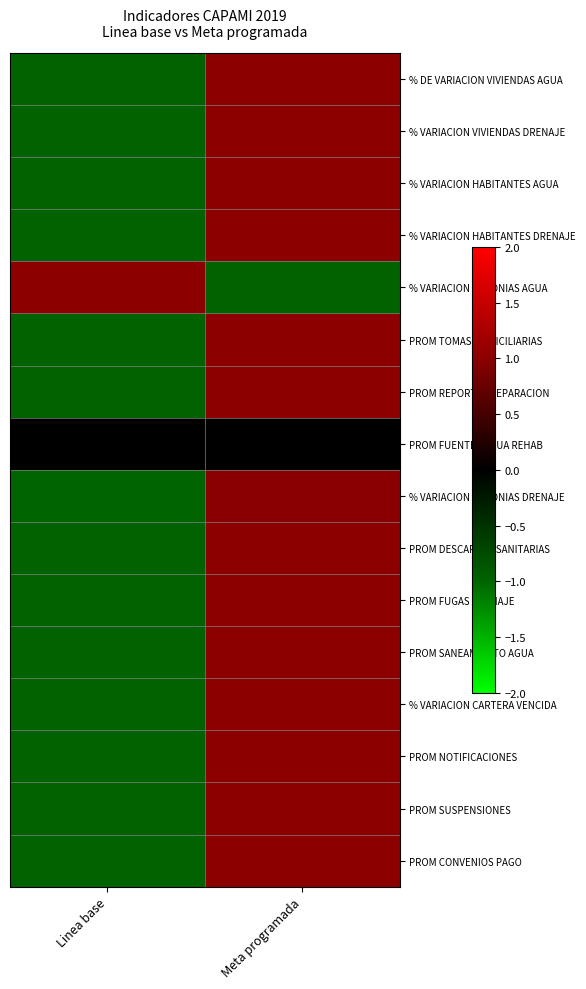

Reading left to right, list all the values displayed in this chart.

% DE VARIACION VIVIENDAS AGUA: Linea base=-1.0	Meta programada=1.0
% VARIACION VIVIENDAS DRENAJE: Linea base=-1.0	Meta programada=1.0
% VARIACION HABITANTES AGUA: Linea base=-1.0	Meta programada=1.0
% VARIACION HABITANTES DRENAJE: Linea base=-1.0	Meta programada=1.0
% VARIACION COLONIAS AGUA: Linea base=1.0	Meta programada=-1.0
PROM TOMAS DOMICILIARIAS: Linea base=-1.0	Meta programada=1.0
PROM REPORTES REPARACION: Linea base=-1.0	Meta programada=1.0
PROM FUENTES AGUA REHAB: Linea base=0.0	Meta programada=0.0
% VARIACION COLONIAS DRENAJE: Linea base=-1.0	Meta programada=1.0
PROM DESCARGAS SANITARIAS: Linea base=-1.0	Meta programada=1.0
PROM FUGAS DRENAJE: Linea base=-1.0	Meta programada=1.0
PROM SANEAMIENTO AGUA: Linea base=-1.0	Meta programada=1.0
% VARIACION CARTERA VENCIDA: Linea base=-1.0	Meta programada=1.0
PROM NOTIFICACIONES: Linea base=-1.0	Meta programada=1.0
PROM SUSPENSIONES: Linea base=-1.0	Meta programada=1.0
PROM CONVENIOS PAGO: Linea base=-1.0	Meta programada=1.0